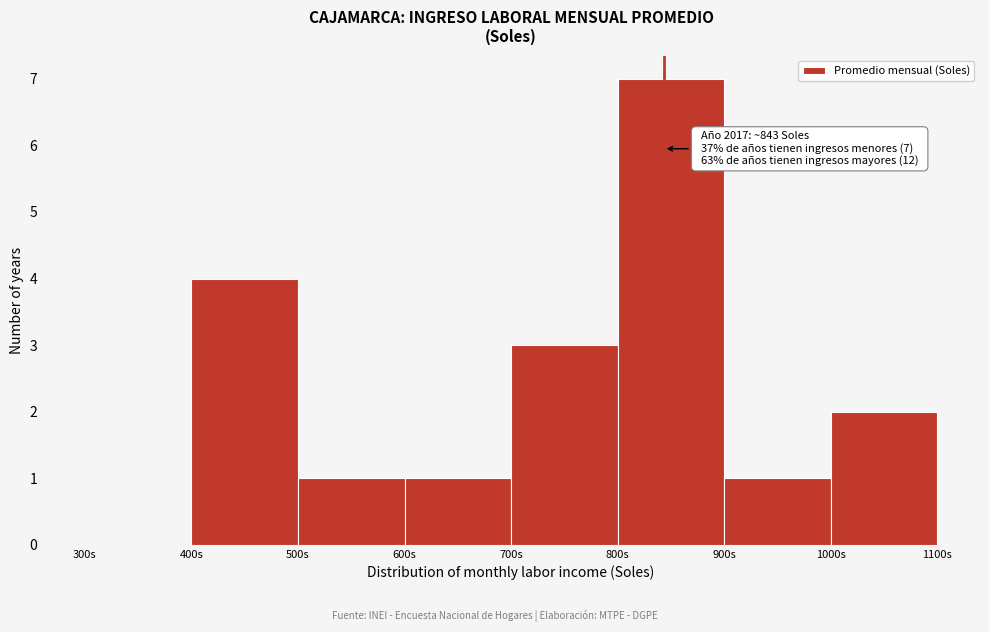

Over which range of the x-axis is the bar tallest?

800 to 900